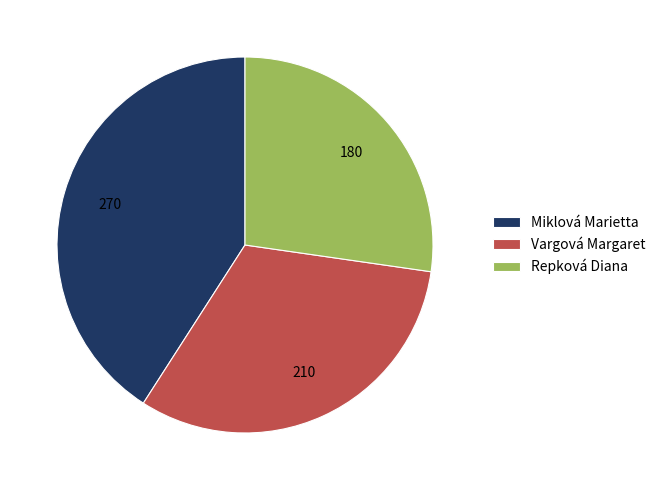

How many slices are in this pie chart?

3